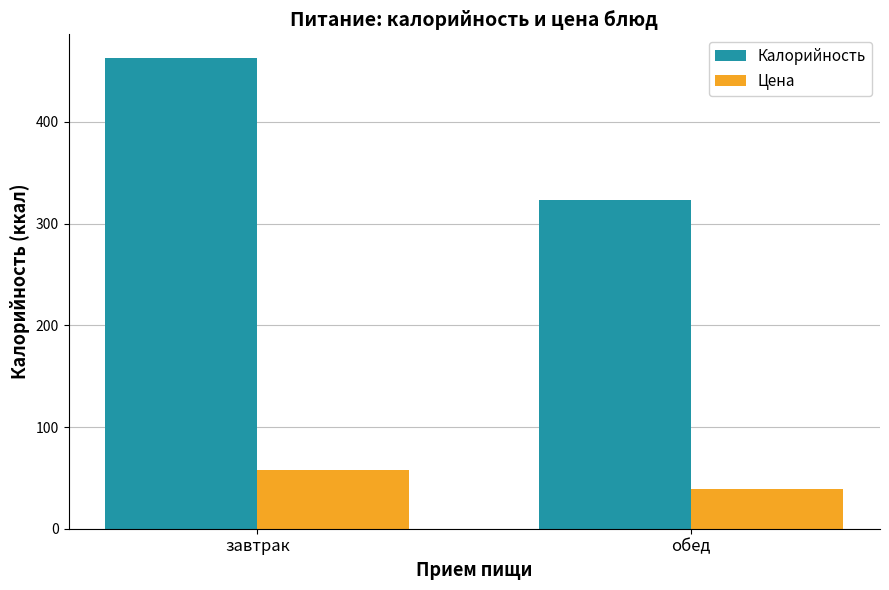

At which label is Цена closest to 48?

обед